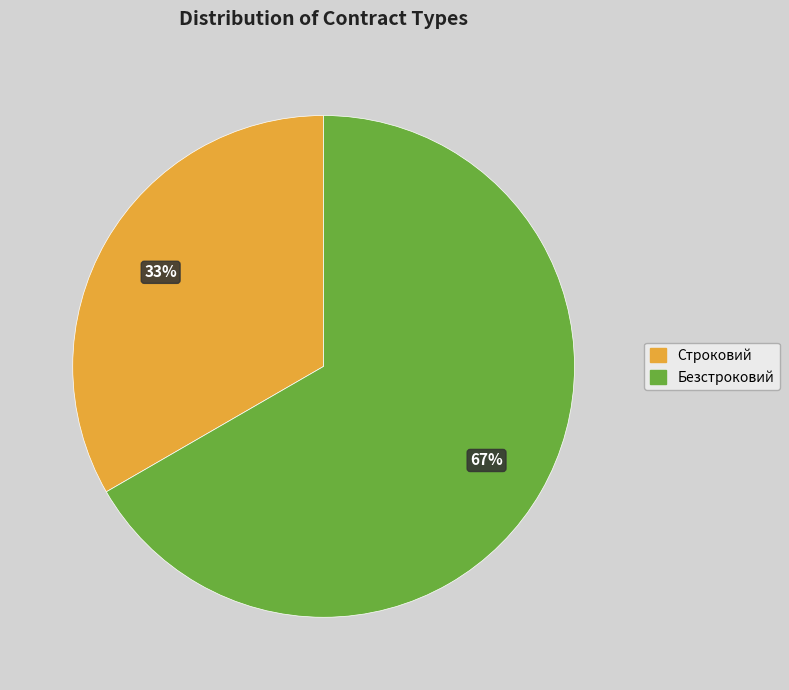

True or false: Безстроковий accounts for 73% of the total.

False